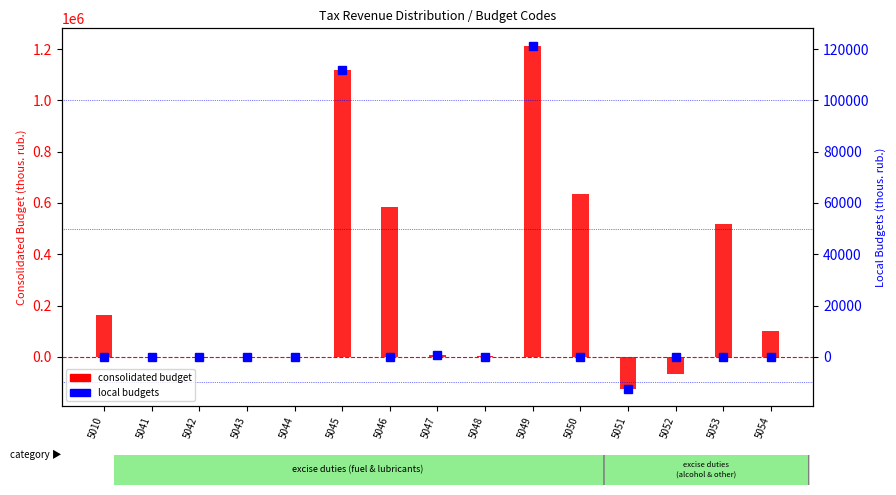

How many distinct data groups are displayed?

2